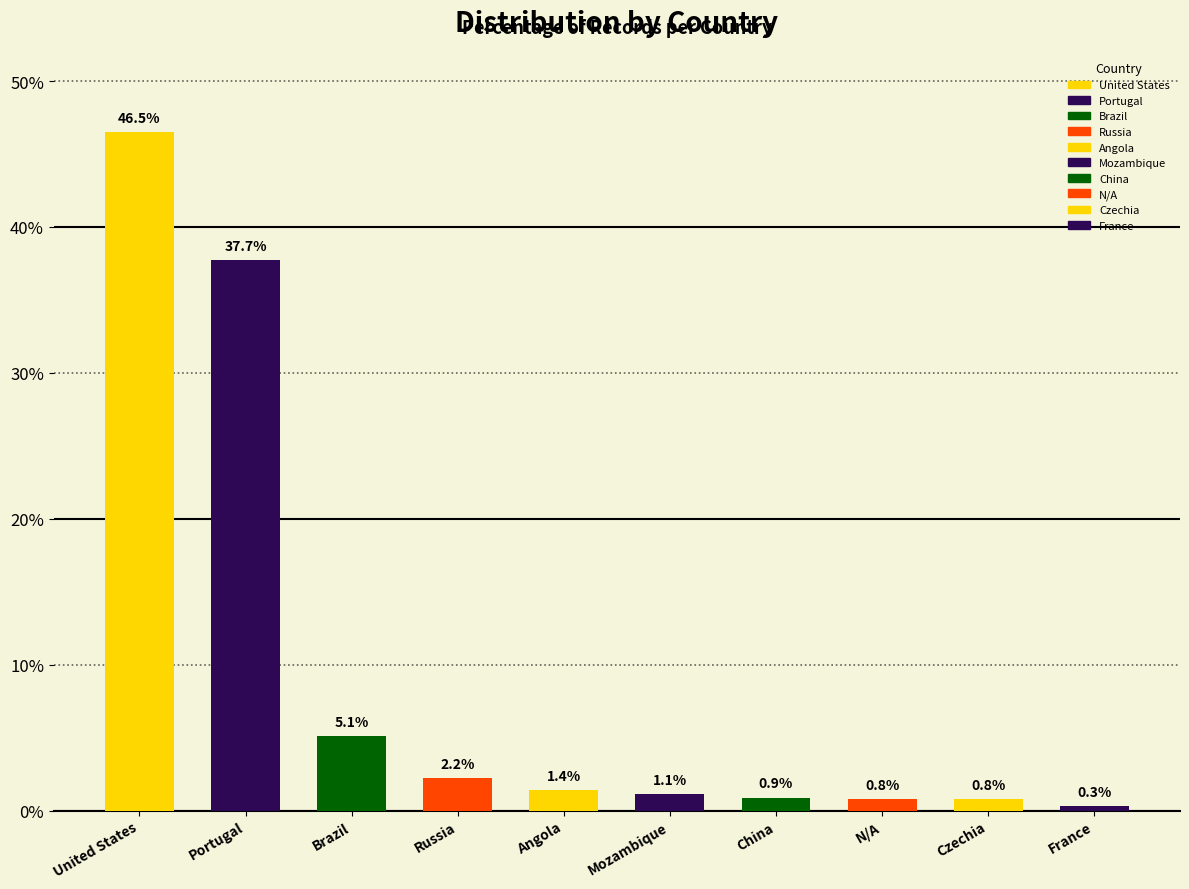

At which label does the data first exceed 1?

United States